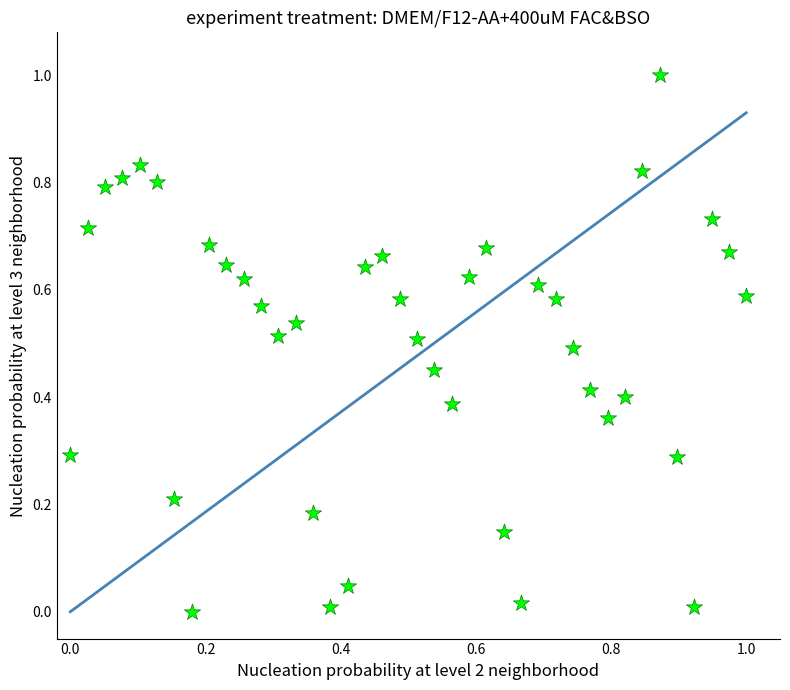

What is the range of Y values (max minus min)?

1.0